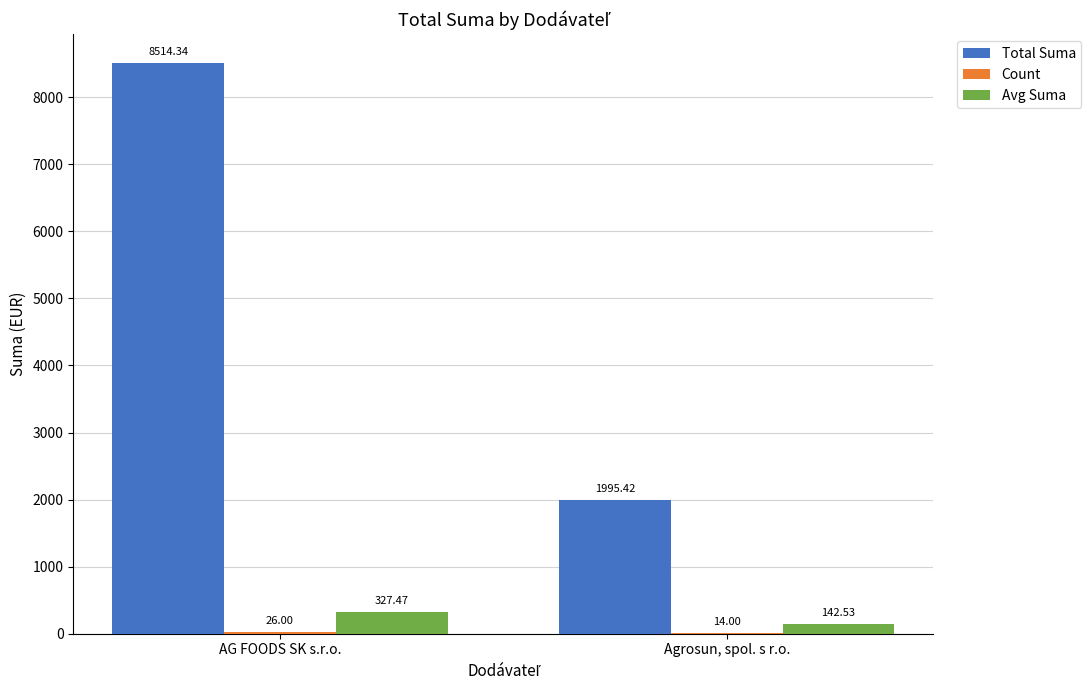

At which label does Avg Suma reach its peak?

AG FOODS SK s.r.o.